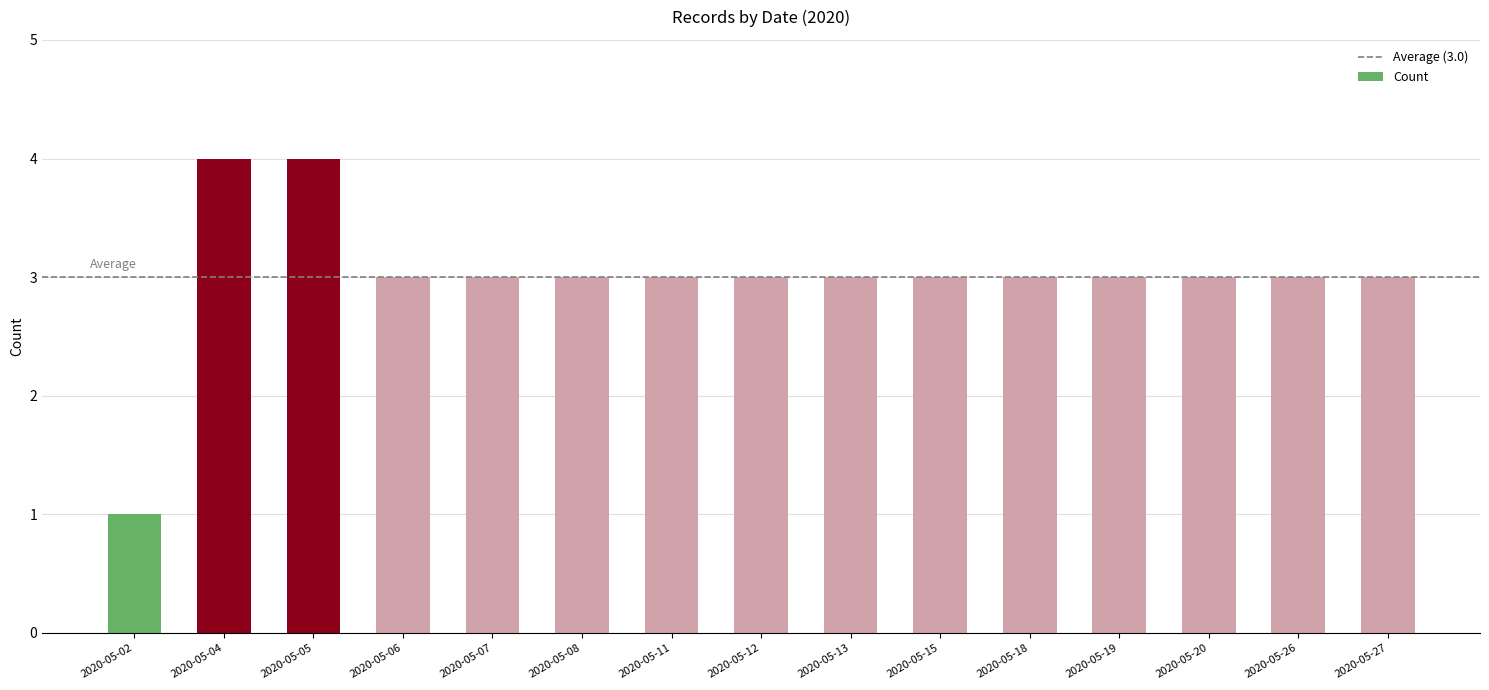

Which category has the lowest value across all series?

2020-05-02